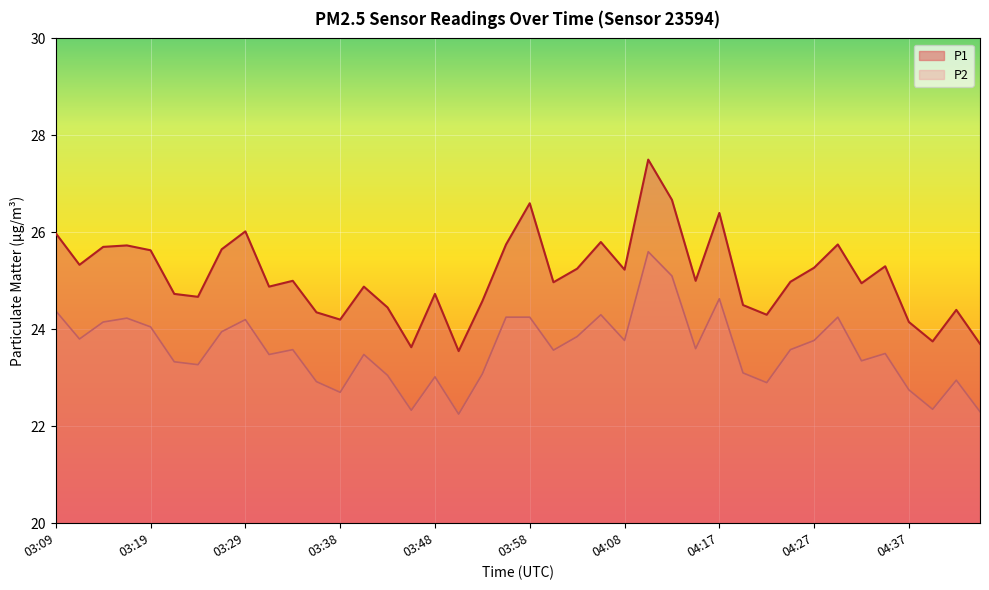

Reading right to left, list all the values displayed in this chart.

P1: 23.7	24.4	23.8	24.1	25.3	24.9	25.8	25.3	25.0	24.3	24.5	26.4	25.0	26.7	27.5	25.2	25.8	25.2	25.0	26.6	25.8	24.6	23.6	24.7	23.6	24.4	24.9	24.2	24.4	25.0	24.9	26.0	25.6	24.7	24.7	25.6	25.7	25.7	25.3	26.0
P2: 22.3	22.9	22.4	22.8	23.5	23.4	24.2	23.8	23.6	22.9	23.1	24.6	23.6	25.1	25.6	23.8	24.3	23.9	23.6	24.2	24.2	23.1	22.2	23.0	22.3	23.1	23.5	22.7	22.9	23.6	23.5	24.2	23.9	23.3	23.3	24.1	24.2	24.1	23.8	24.4